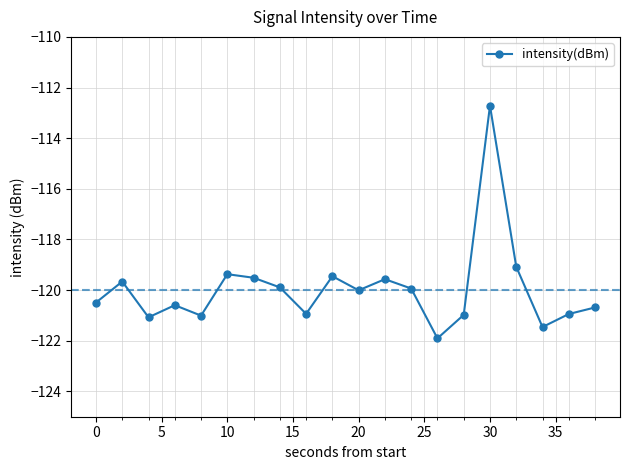

How many interior local valleys (lower than both neighbors) does the data have?

6